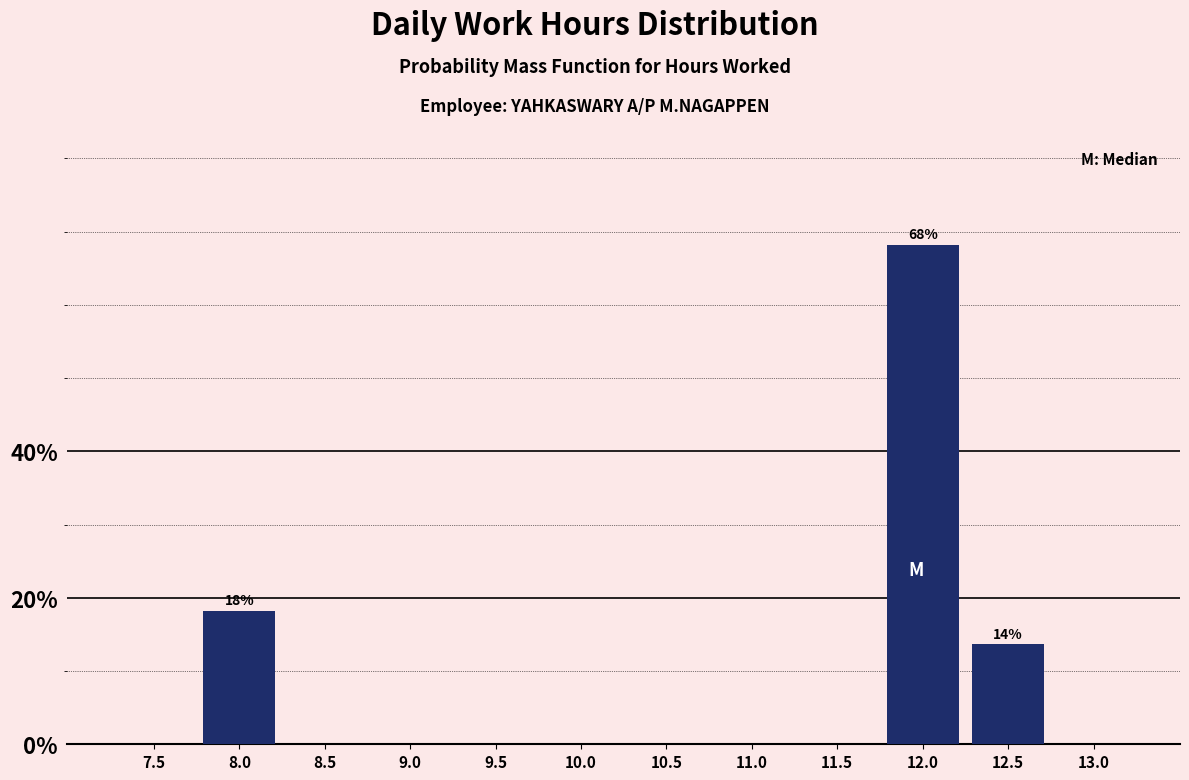

Reading left to right, what are all the values shown in this chart?

7.5=0.0	8.0=18.2	8.5=0.0	9.0=0.0	9.5=0.0	10.0=0.0	10.5=0.0	11.0=0.0	11.5=0.0	12.0=68.2	12.5=13.6	13.0=0.0